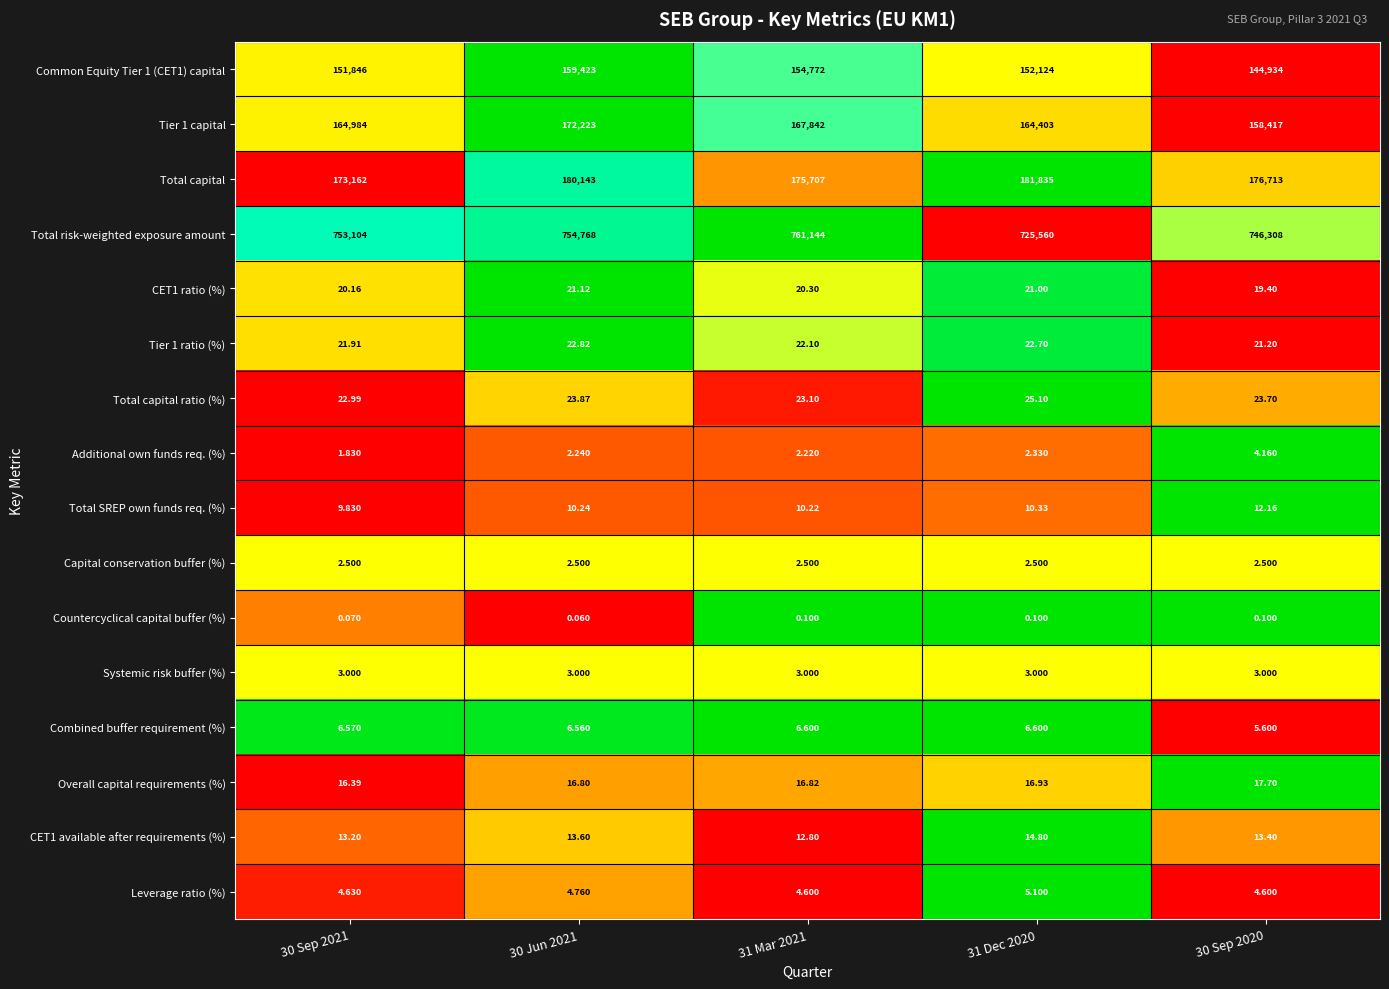

Which series has the largest total across all categories?

Total risk-weighted exposure amount